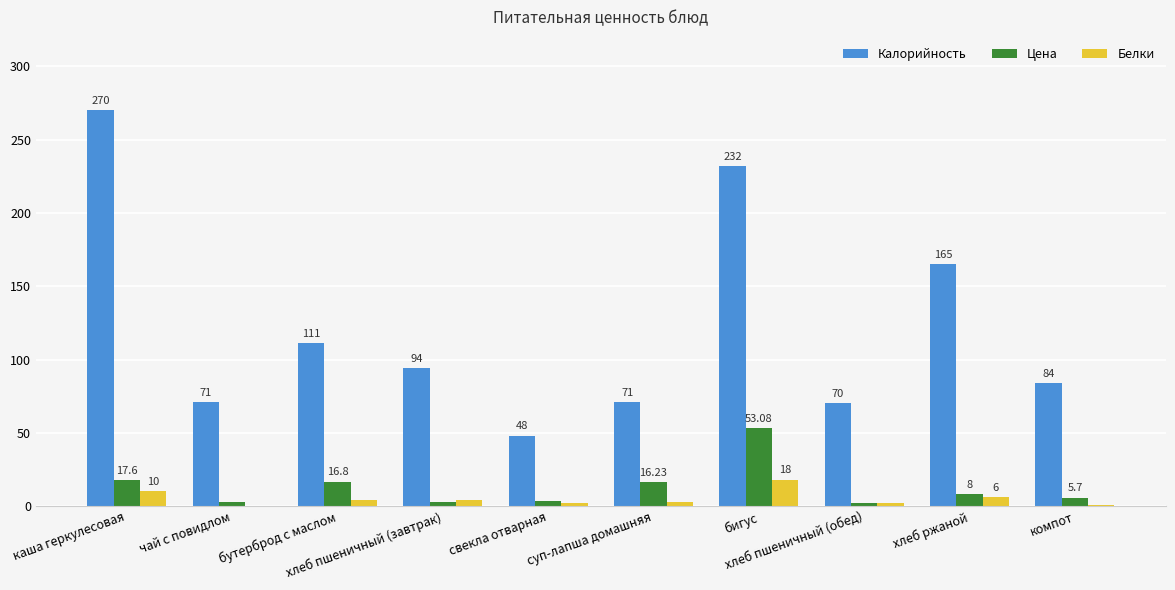

Which series has the largest total across all categories?

Калорийность